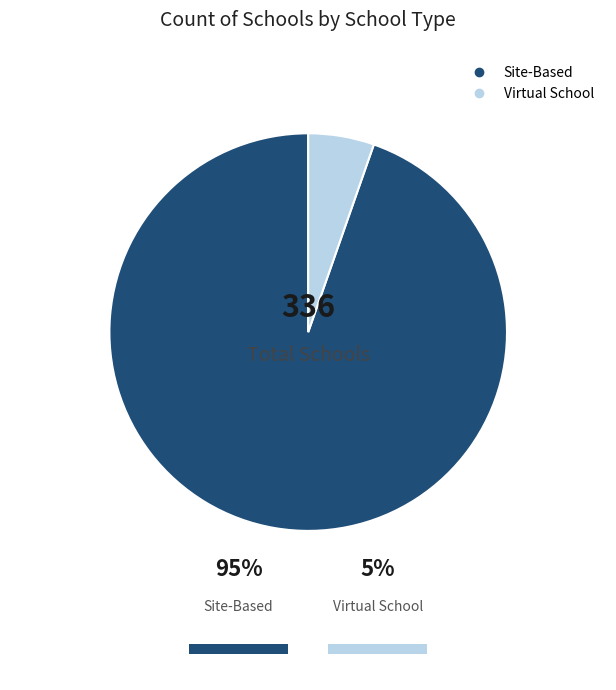

Which has a higher value, Virtual School or Site-Based?

Site-Based